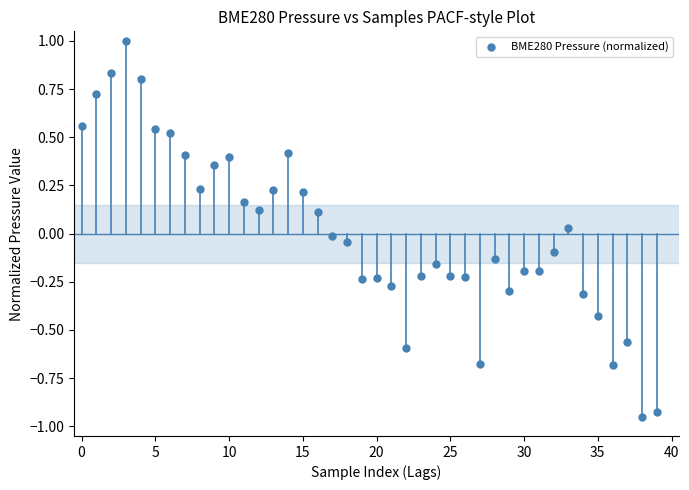

What is the range of Y values (max minus min)?

1.9